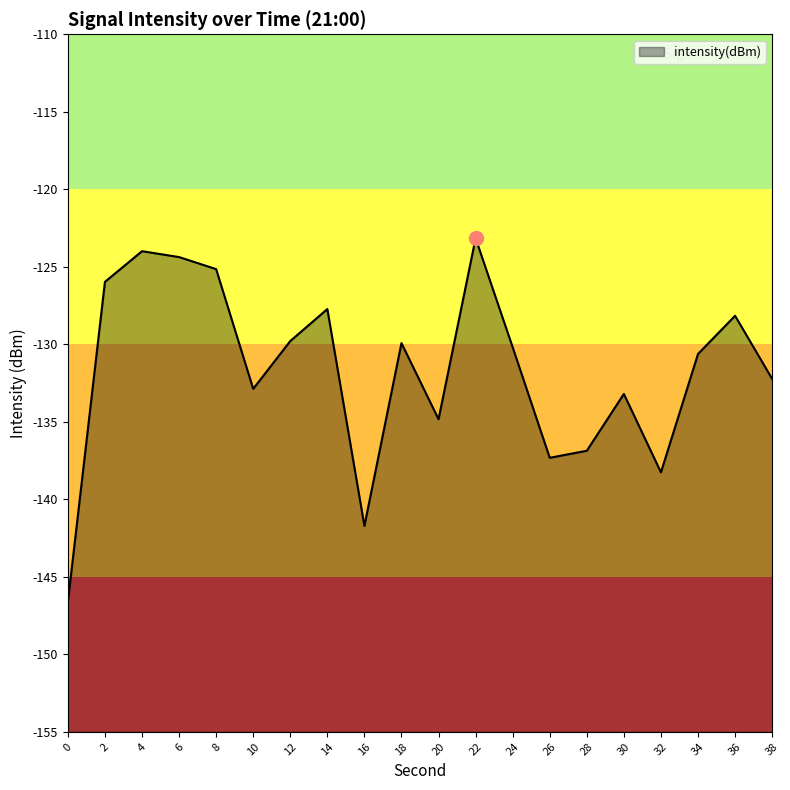

List the labels in order of value, smallest first.

0, 16, 32, 26, 28, 20, 30, 10, 38, 34, 24, 18, 12, 36, 14, 2, 8, 6, 4, 22